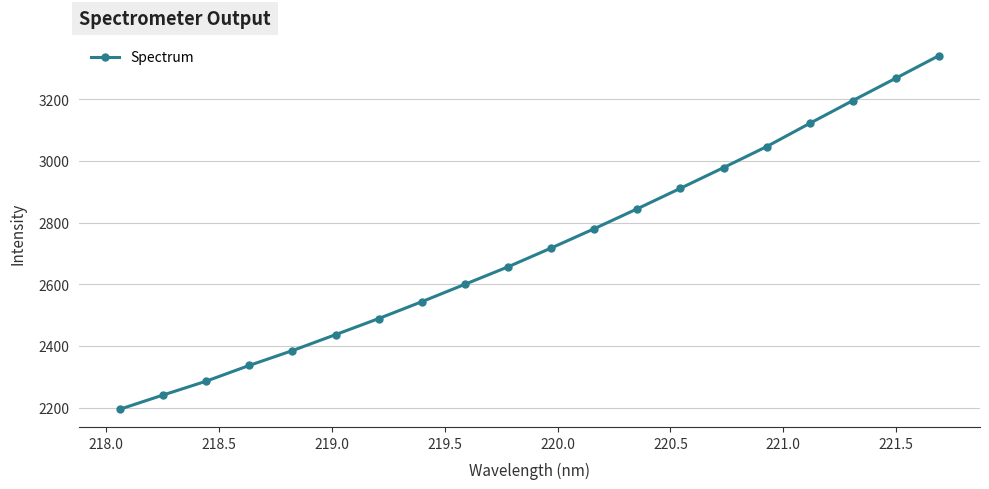

What is the value of the 5th point from the left?

2384.9